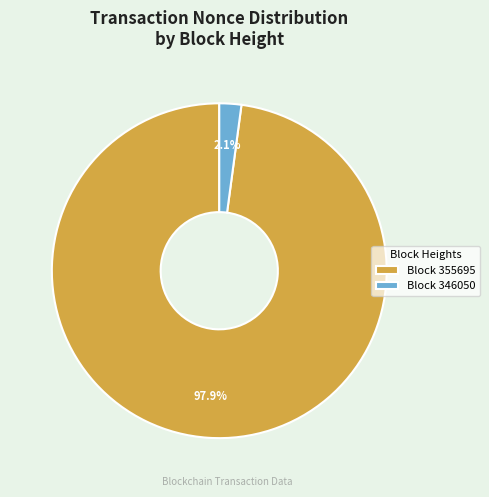

Combined, what portion of the pie is Block 346050 and Block 355695?

100.0%